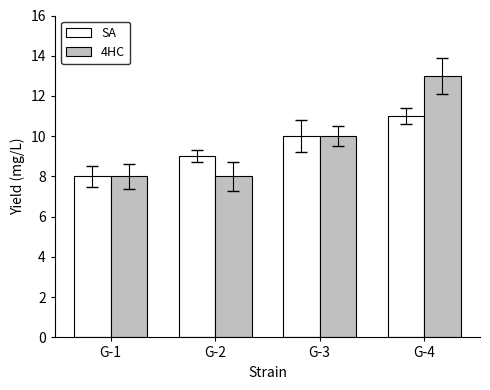

At which category does the chart reach its peak across all series?

G-4